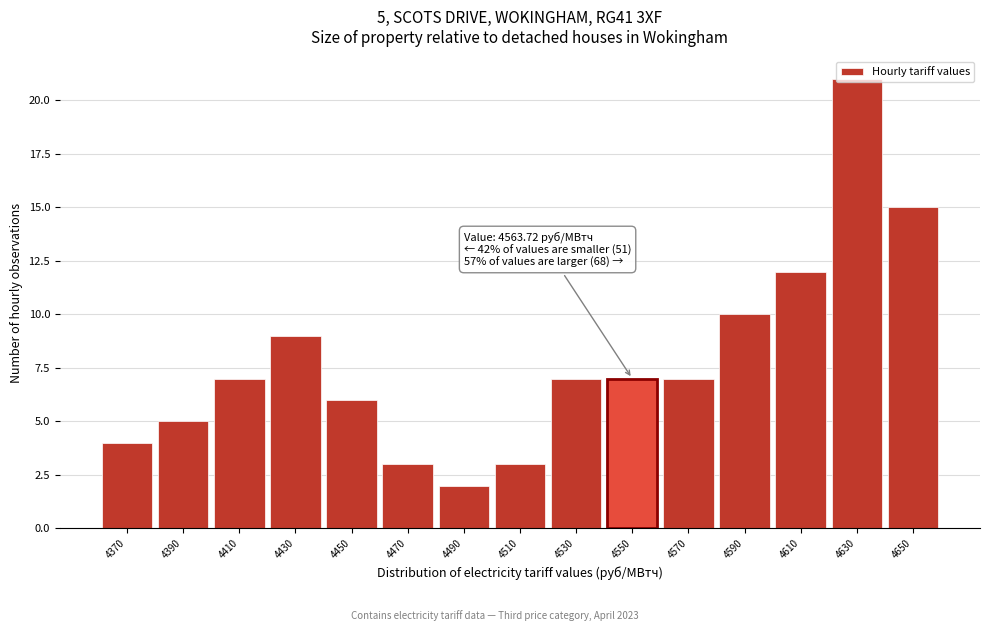

True or false: the data shows 15 at 4650.

True